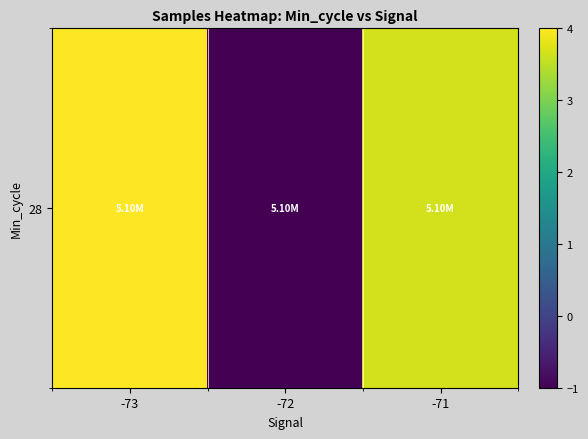

How many values are below zero?

1